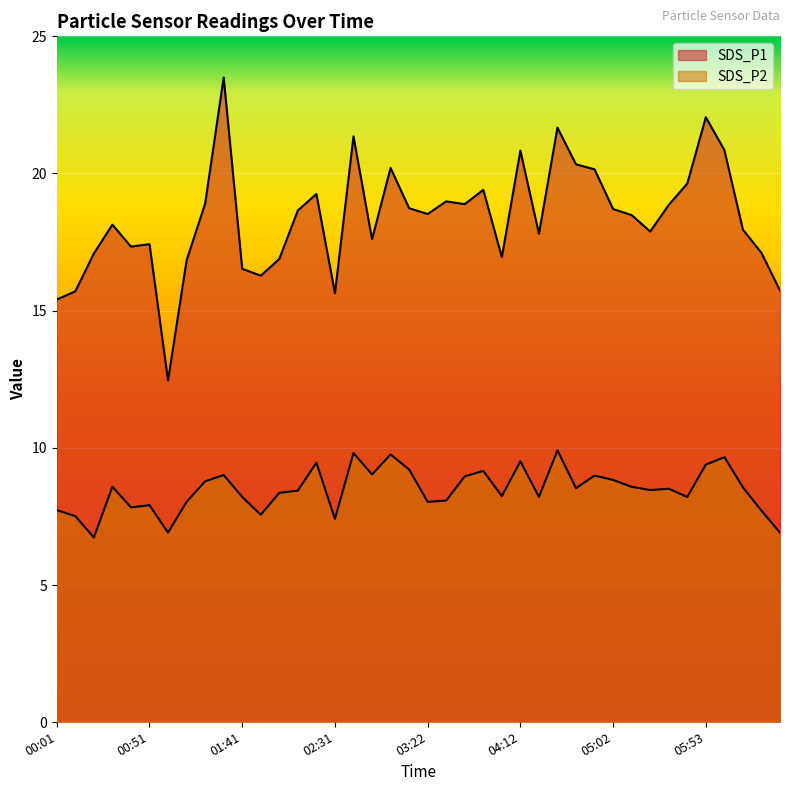

What is the label of the 39th point from the right?

00:11